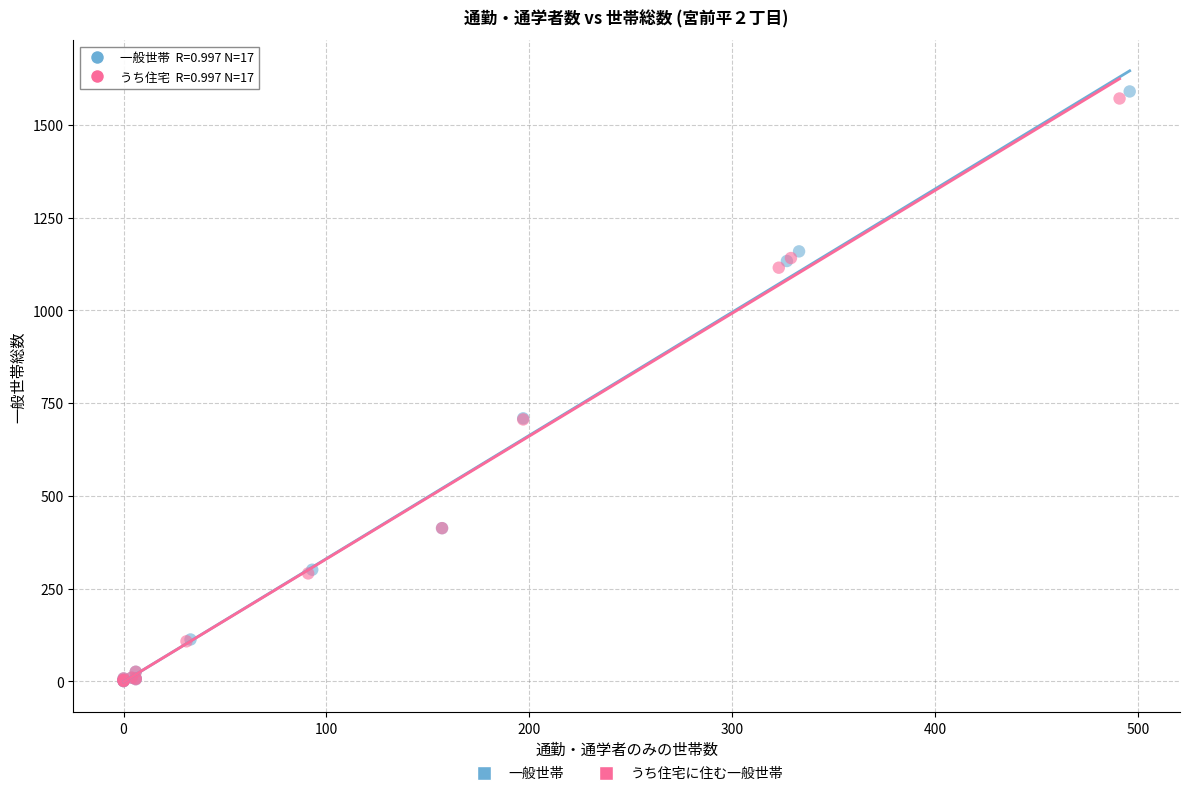

Which series has the largest Y range (max minus min)?

一般世帯